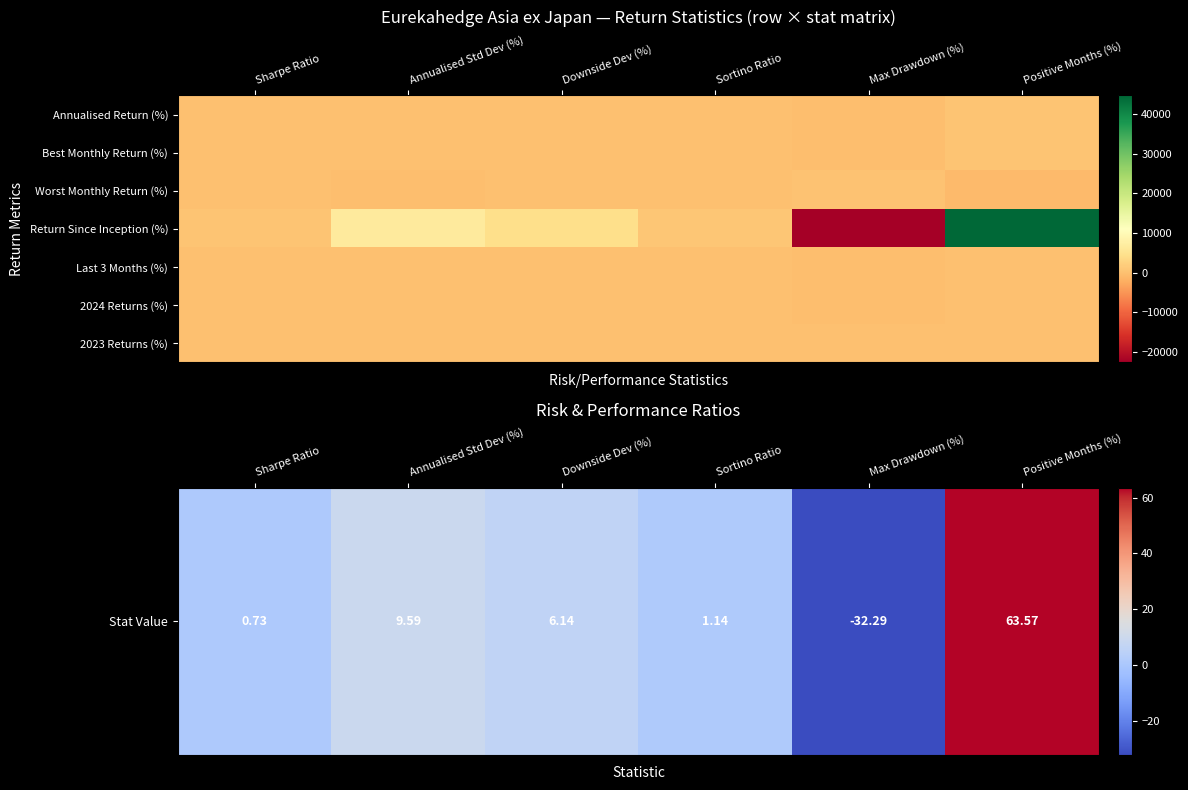

At which category is the sum across all series the highest?

Positive Months (%)